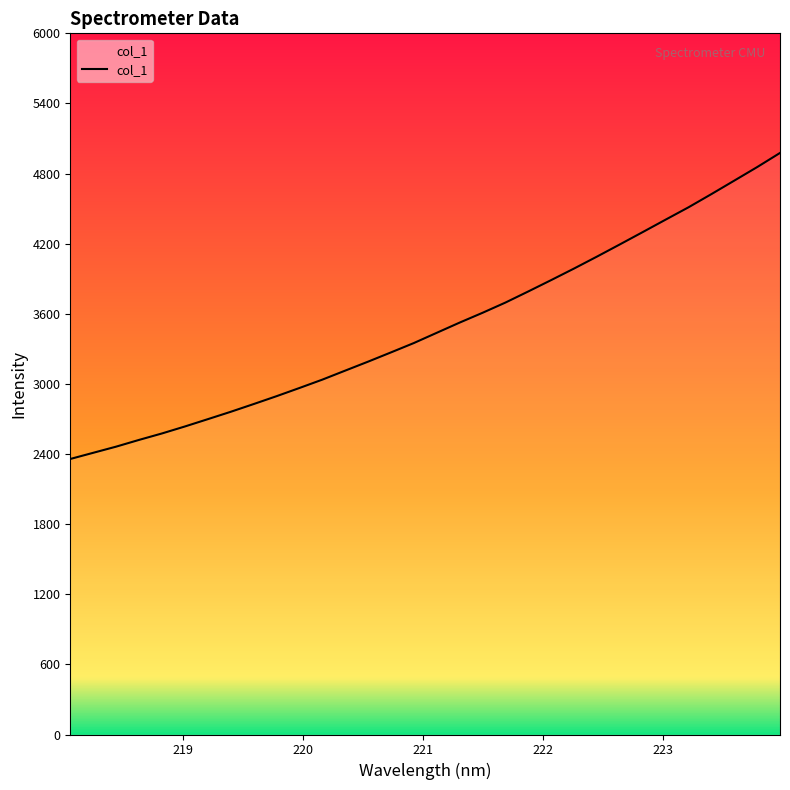

What is the difference between the maximum and minimum values?

2618.7